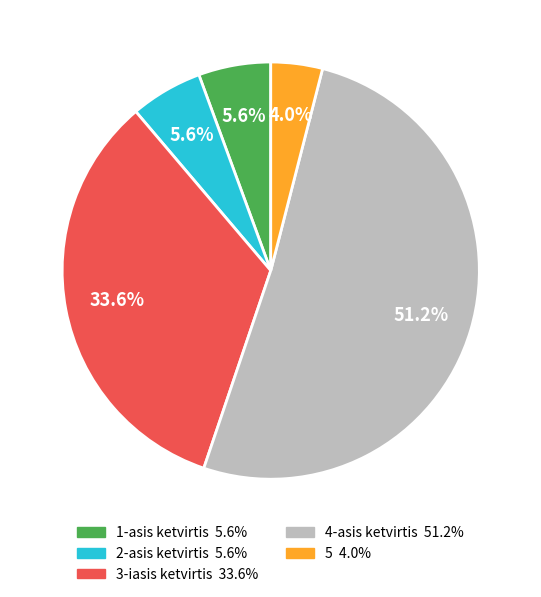

To the nearest percent, what portion does 4-asis ketvirtis represent?

51%